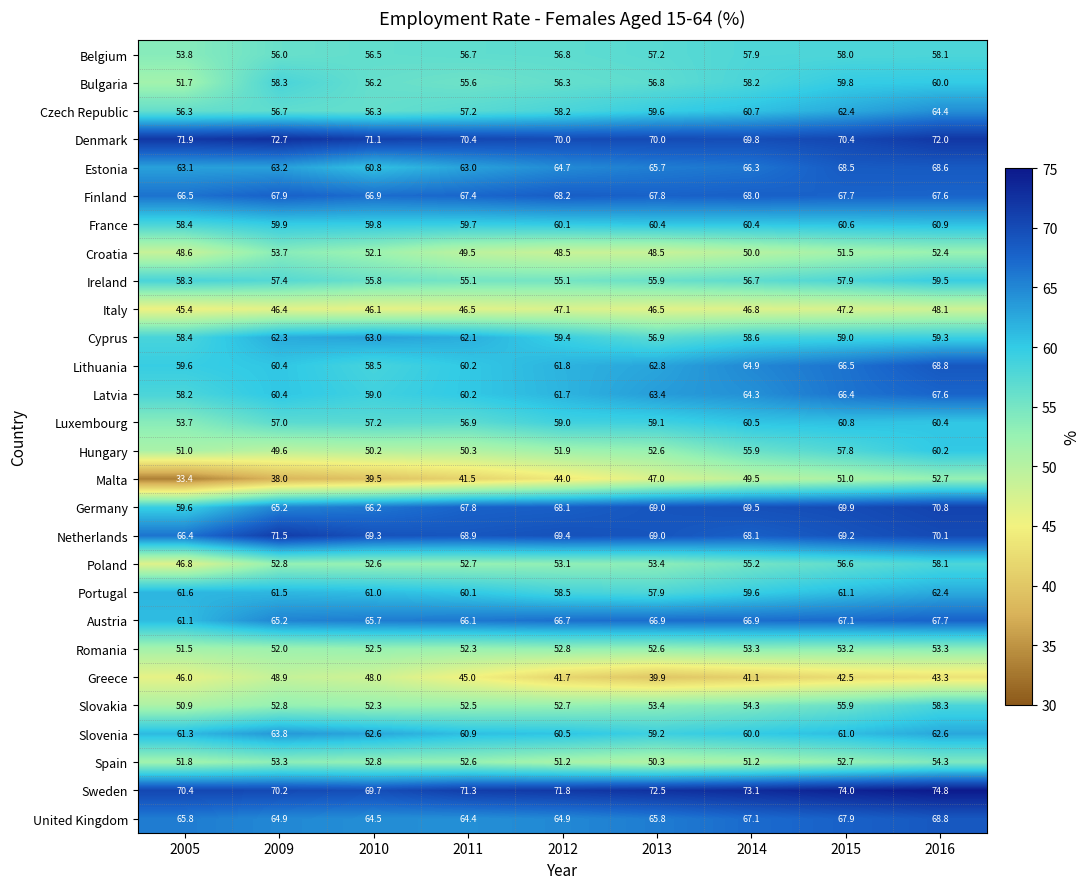

At which category is the sum across all series the highest?

2016